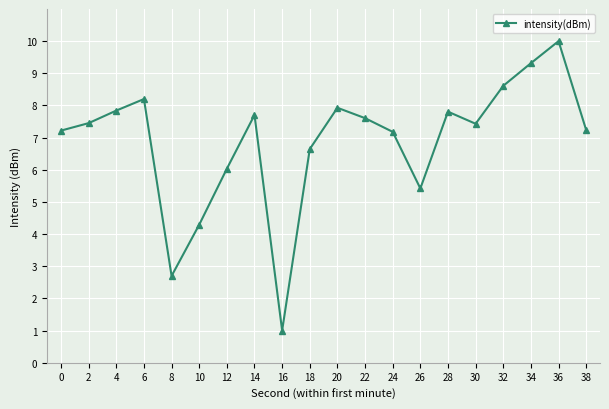

What is the difference between the maximum and minimum values?

9.0